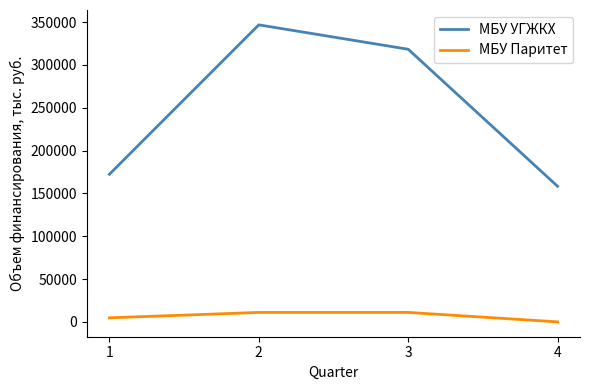

Is it true that МБУ Паритет equals 0.0 at 4?

True